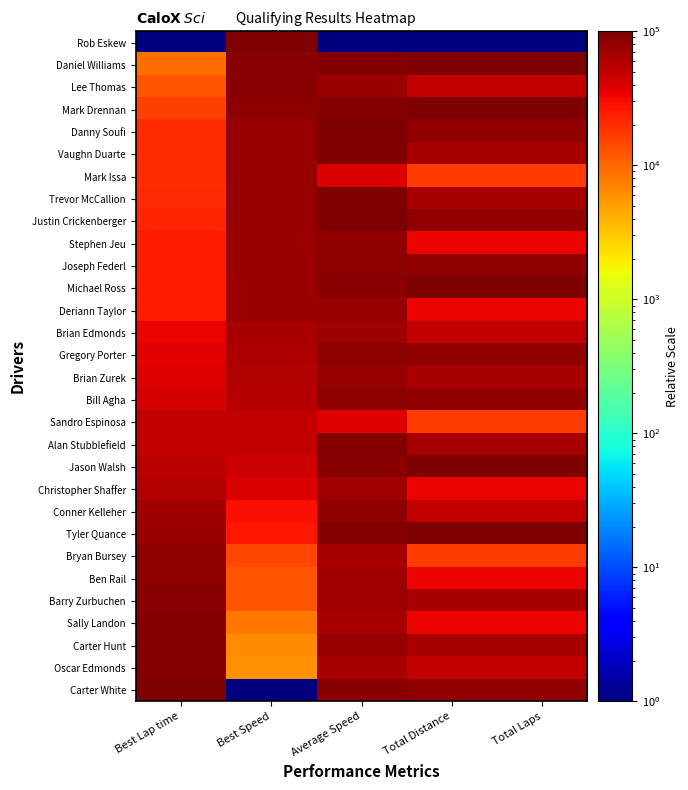

Which series has the largest range (max minus min)?

Rob Eskew